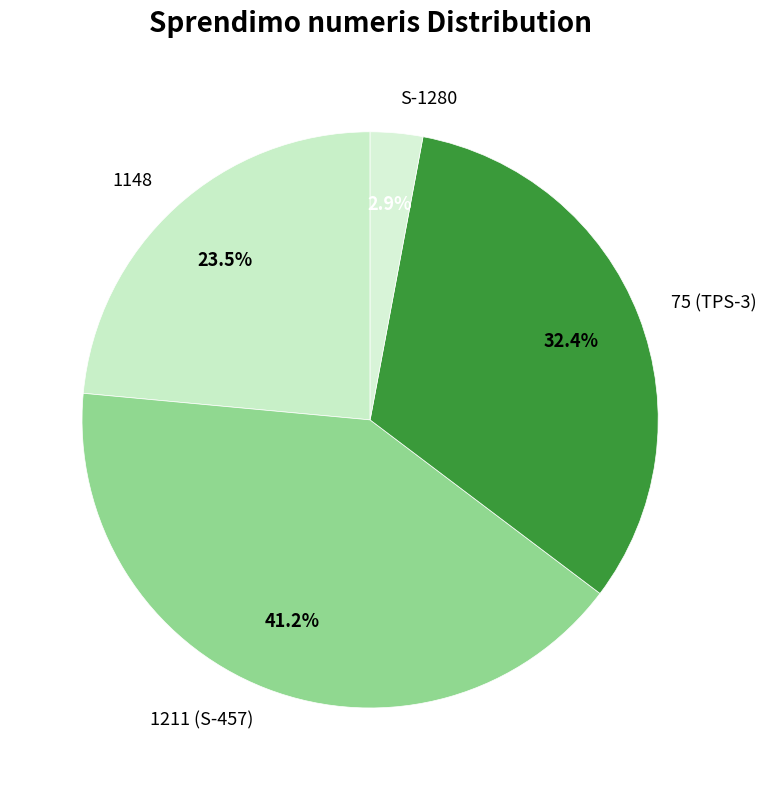

What portion of the pie excludes 1211 (S-457)?

58.8%